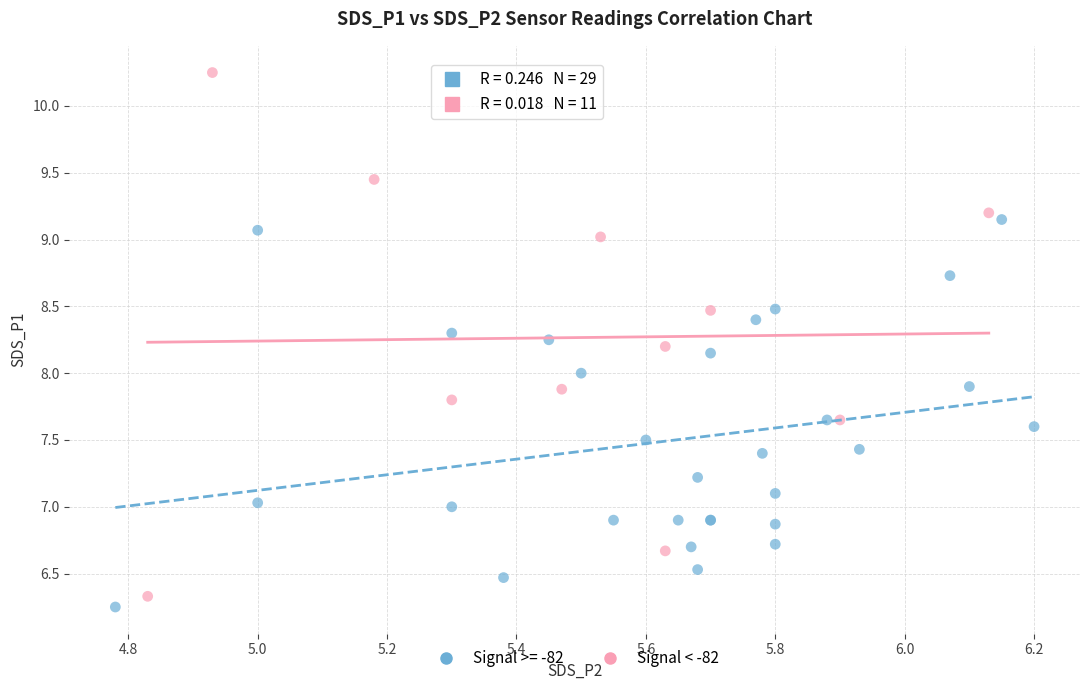

Which series has the widest spread of Y values?

Signal < -82